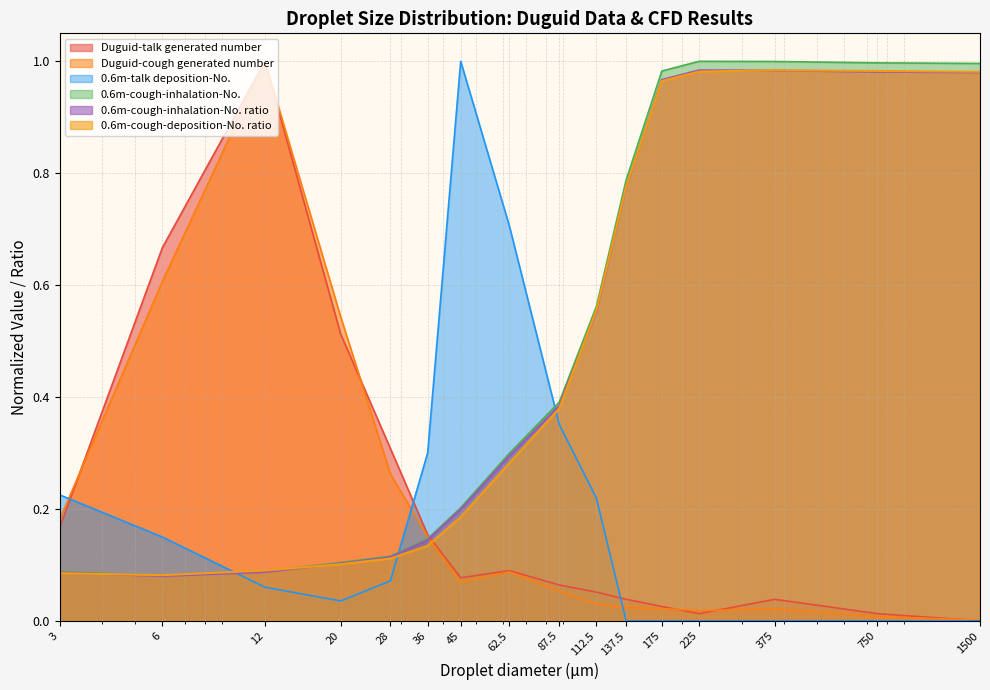

Rank the categories by Duguid-cough generated number value from lowest to highest.

1500, 750, 225, 375, 175, 137.5, 112.5, 87.5, 45, 62.5, 36, 3, 28, 20, 6, 12